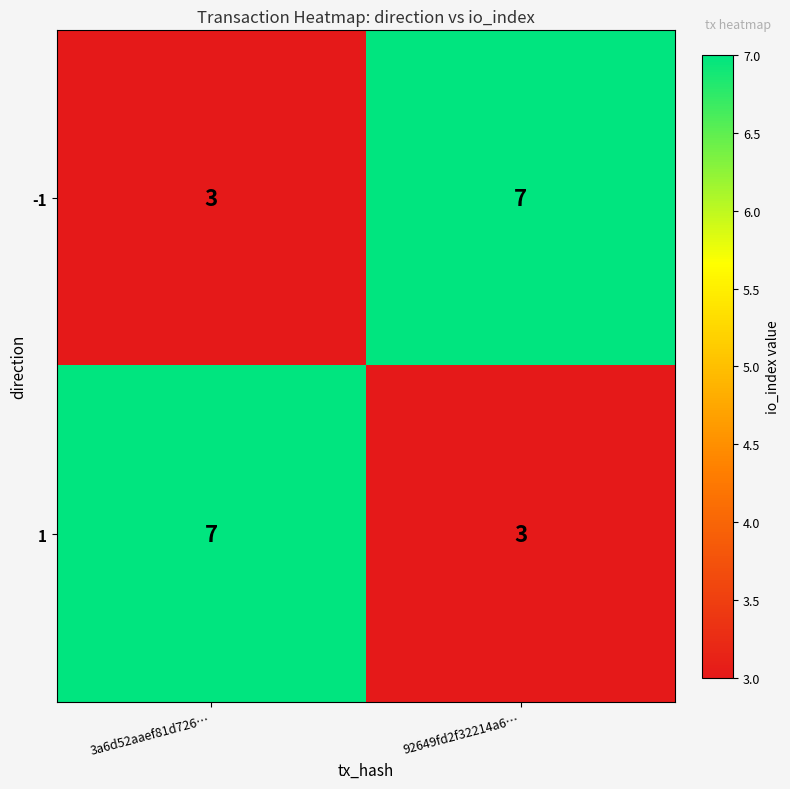

Count the number of data series in this chart.

2